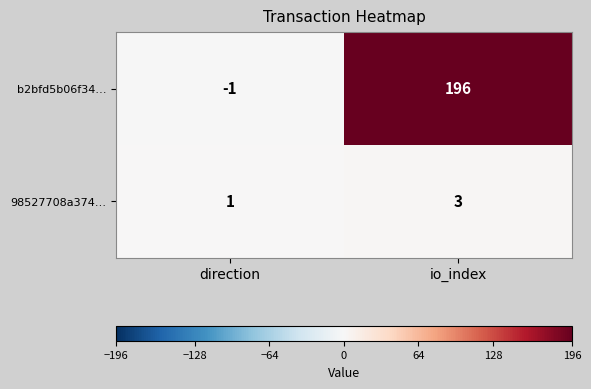

What is the spread (max minus min) of values at direction?

2